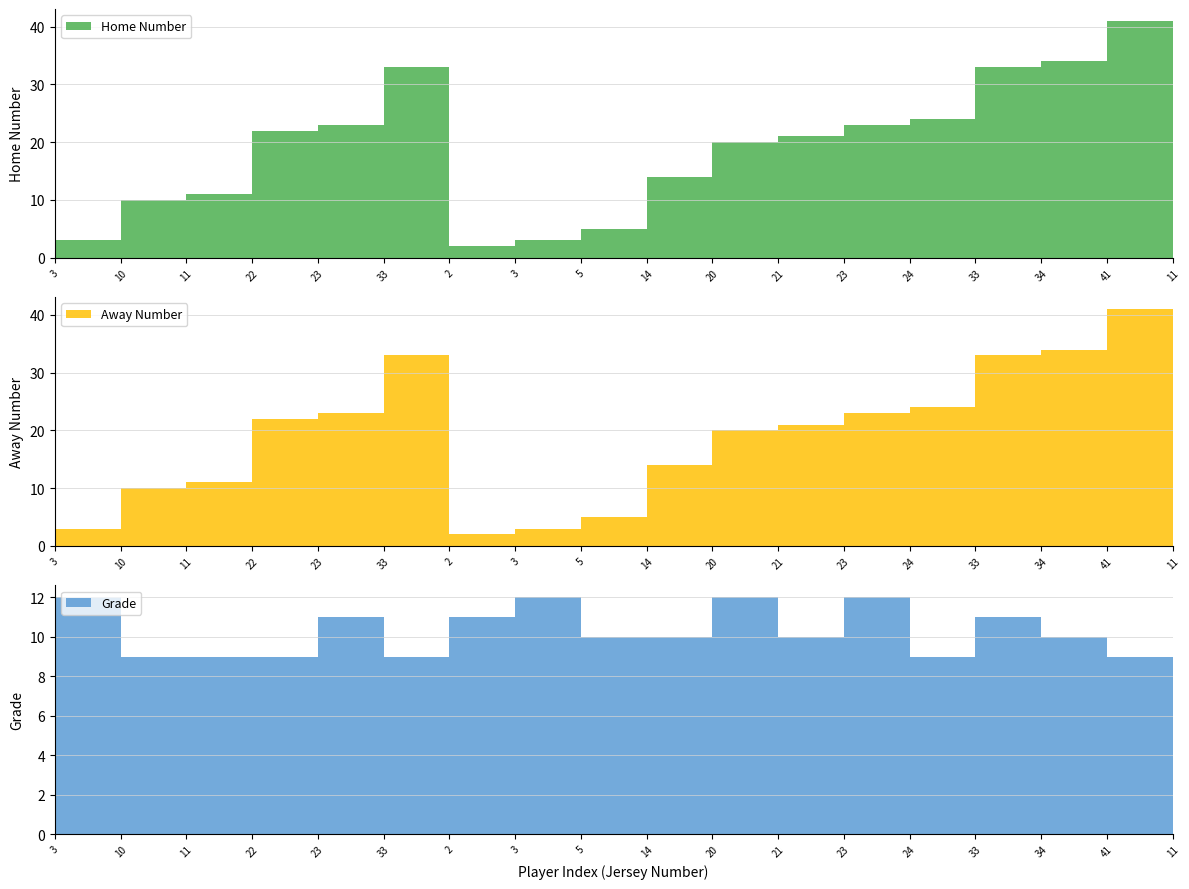

Reading left to right, what are all the values shown in this chart?

Home Number: 3=3	10=10	11=11	22=22	23=23	33=33	2=2	3=3	5=5	14=14	20=20	21=21	23=23	24=24	33=33	34=34	41=41	11=11
Away Number: 3=3	10=10	11=11	22=22	23=23	33=33	2=2	3=3	5=5	14=14	20=20	21=21	23=23	24=24	33=33	34=34	41=41	11=11
Grade: 3=12	10=9	11=9	22=9	23=11	33=9	2=11	3=12	5=10	14=10	20=12	21=10	23=12	24=9	33=11	34=10	41=9	11=9